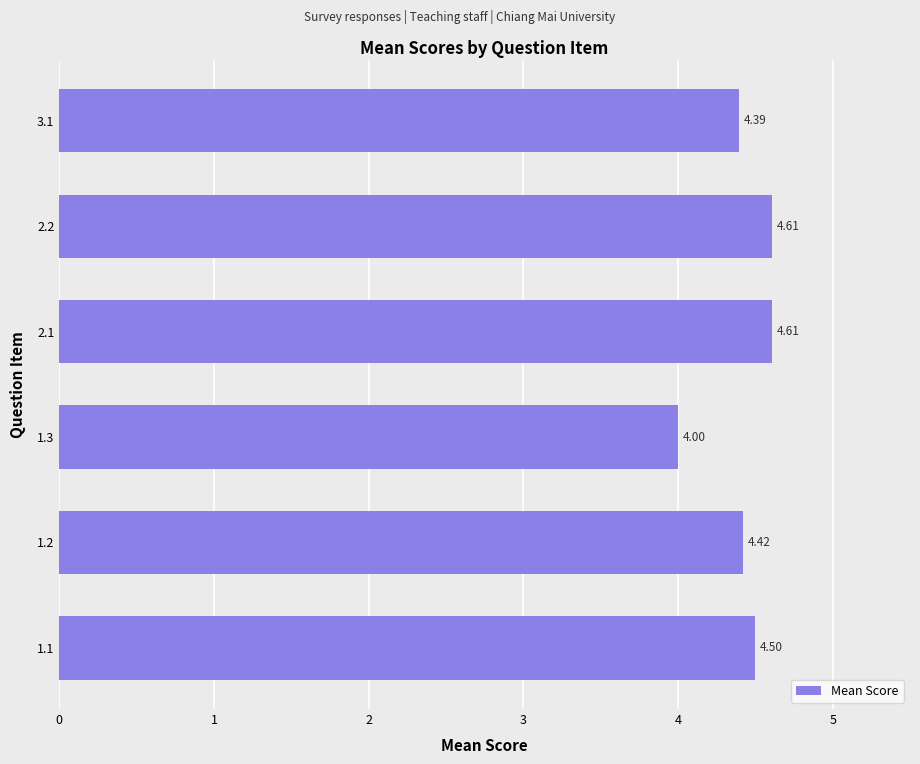

How many values are between 4 and 5?

6